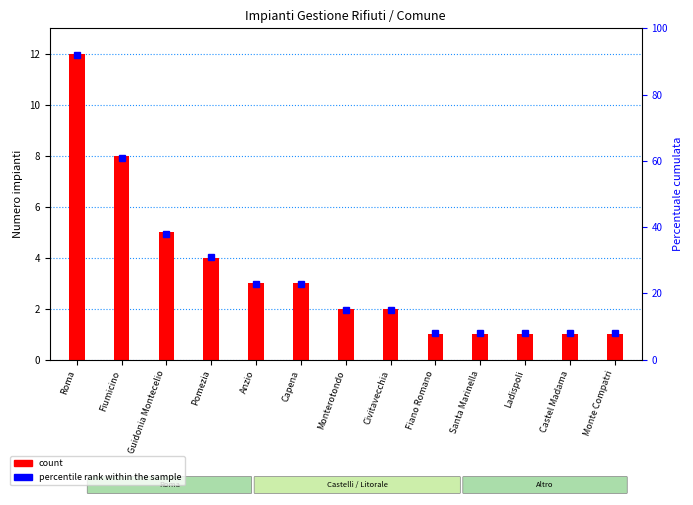

Between Monte Compatri and Roma, which is larger?

Roma